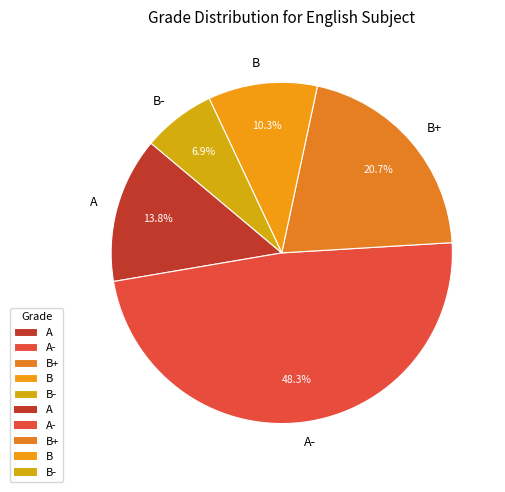

To the nearest percent, what is the combined percentage of A and B?

24%